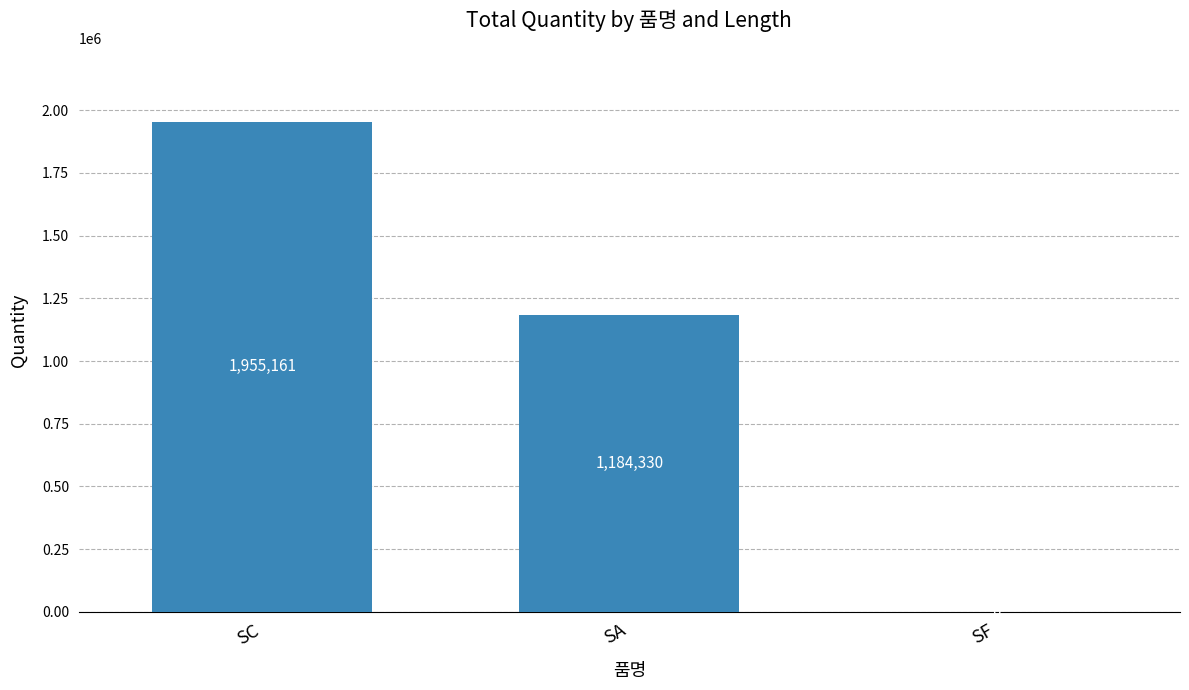

Approximately how many times larger is the value at SA compared to SC?

0.6